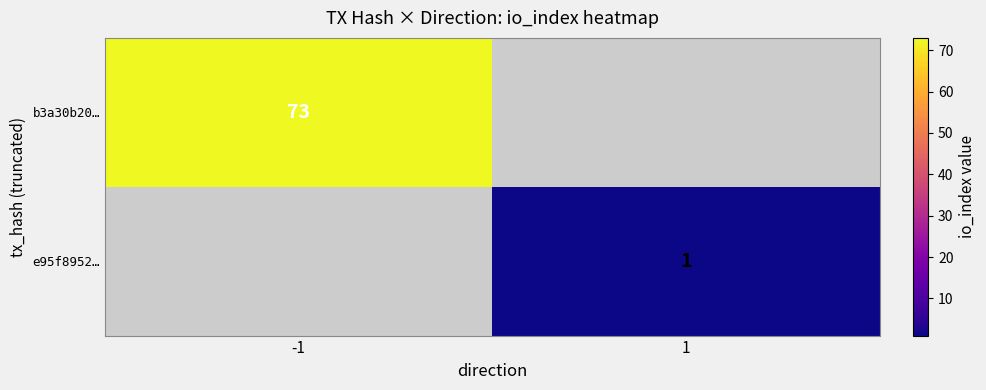

The b3a30b20… series shows 31 at -1. True or false?

False